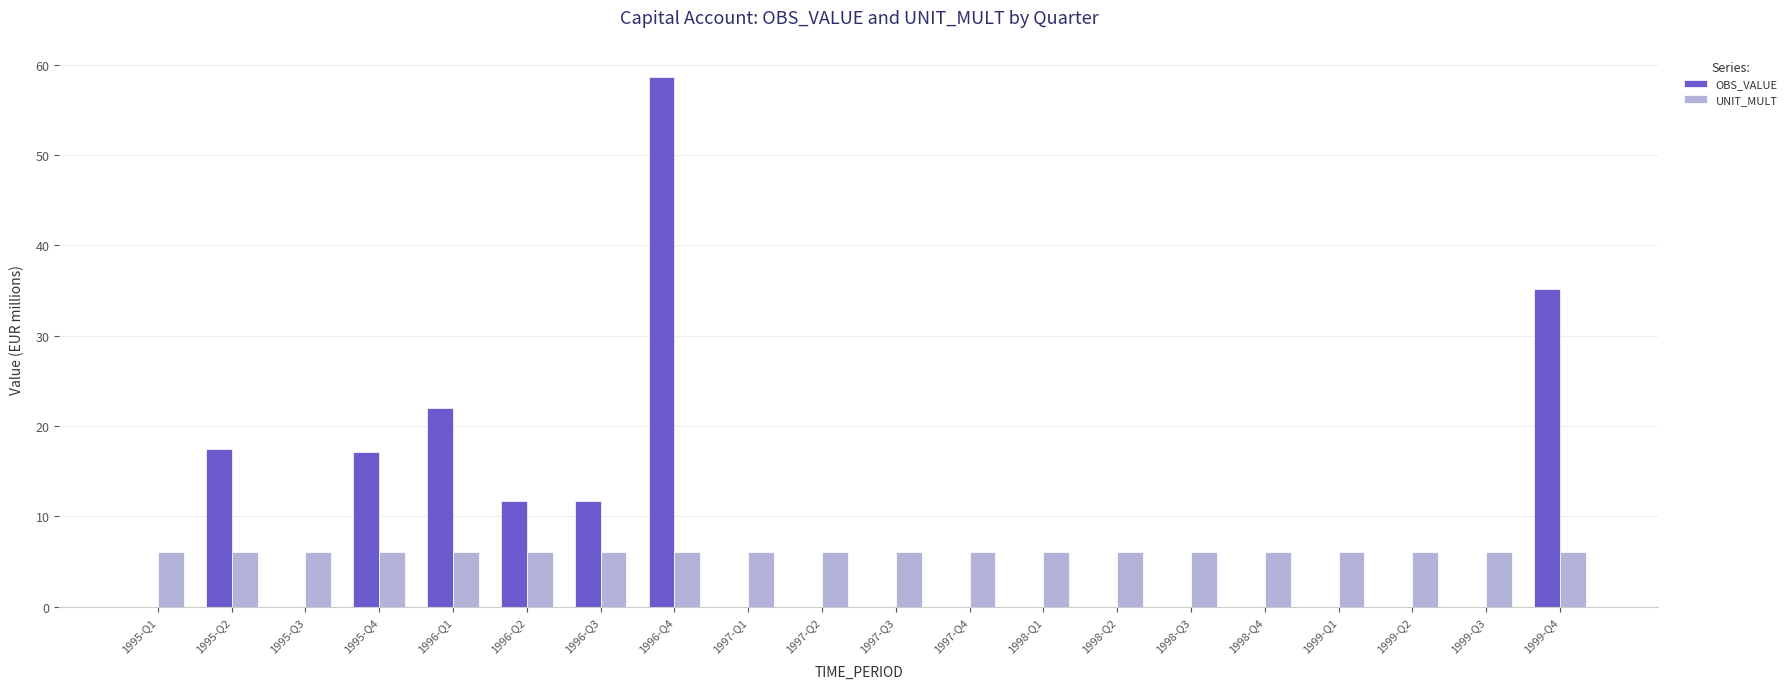

The value of UNIT_MULT at 1996-Q1 is 10.6. True or false?

False